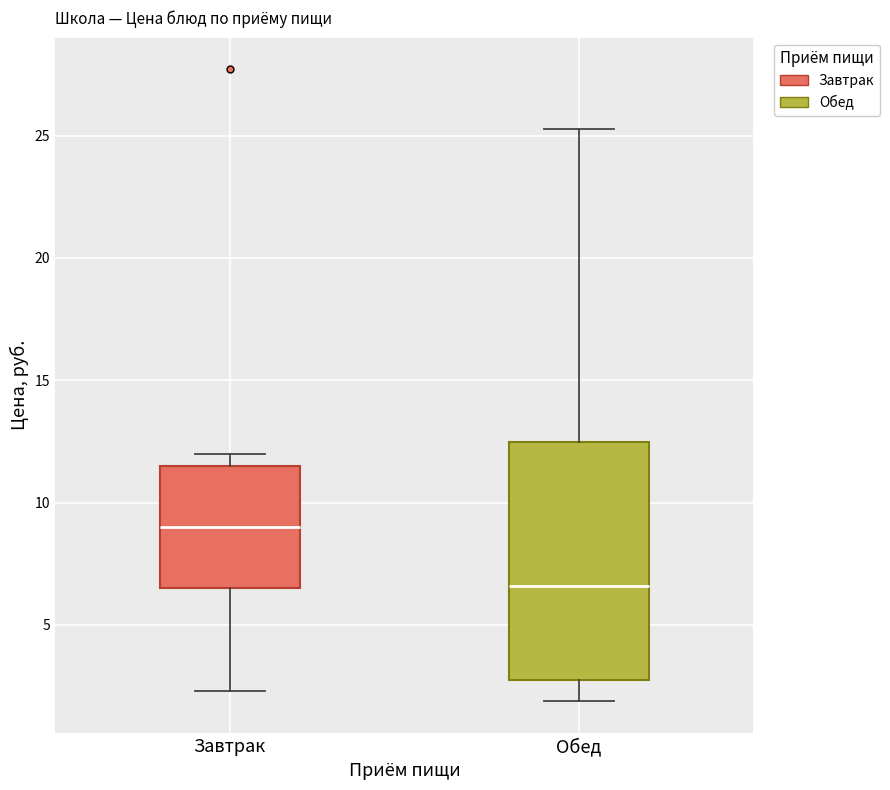

Reading left to right, transcribe this box plot: for each box, give where its median line is, the range the box spans, and where its two whiskers end, as read against the y-axis. The values are not printed on the chart, so give them approximately, as read against the axis.

Завтрак: median 9.0, box 6.5 to 11.5, whiskers 2.5 to 12.0
Обед: median 6.5, box 3.0 to 12.5, whiskers 2.0 to 25.5